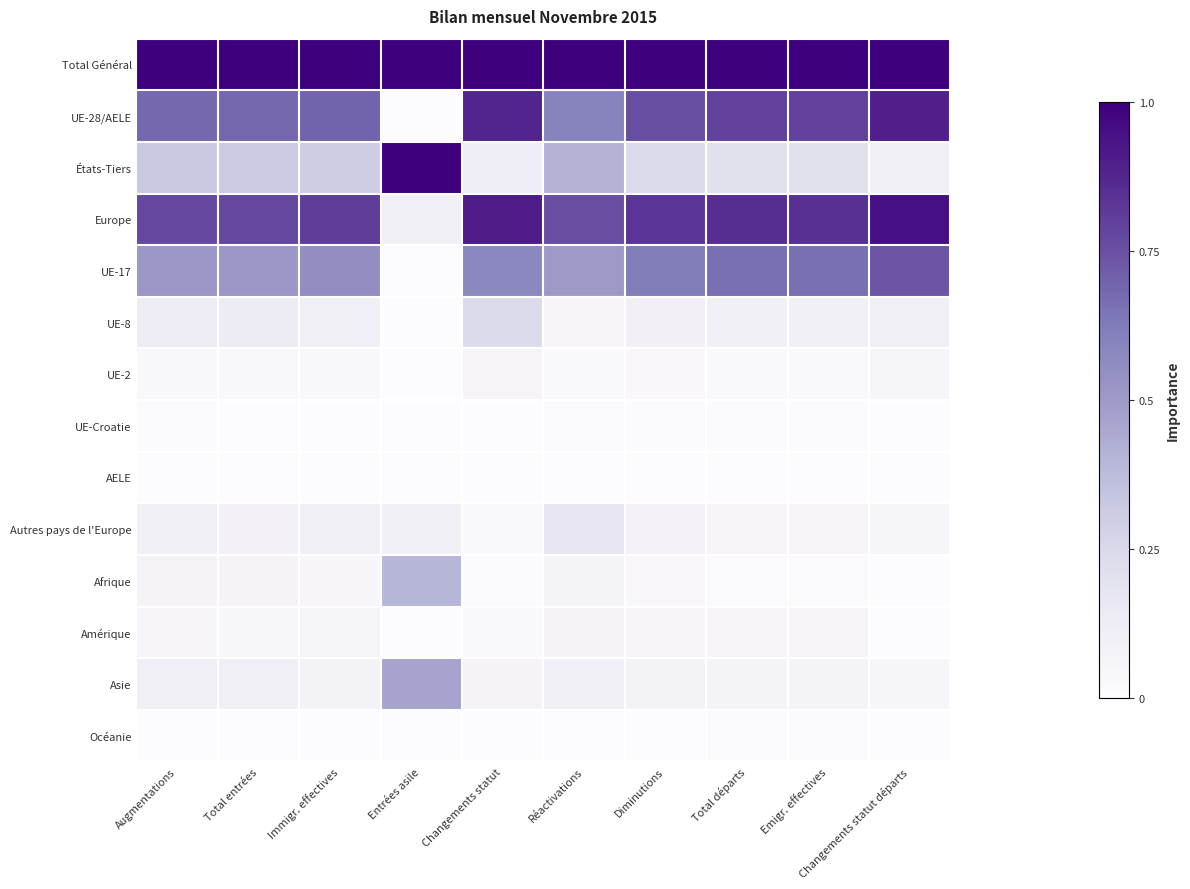

At which category is the sum across all series the highest?

Changements statut départs